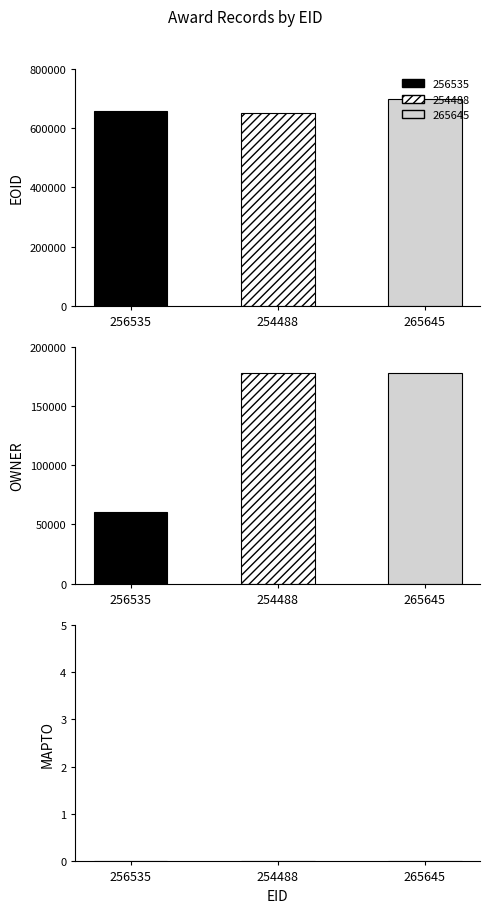

What is the greatest value displayed?

697412